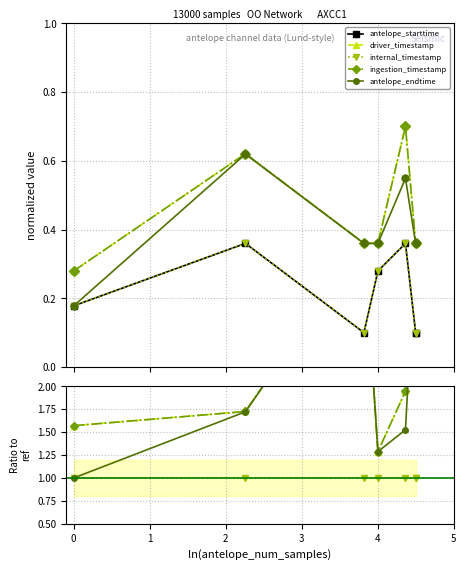

Is the value of antelope_starttime at 1 greater than the value of ingestion_timestamp at 1?

No